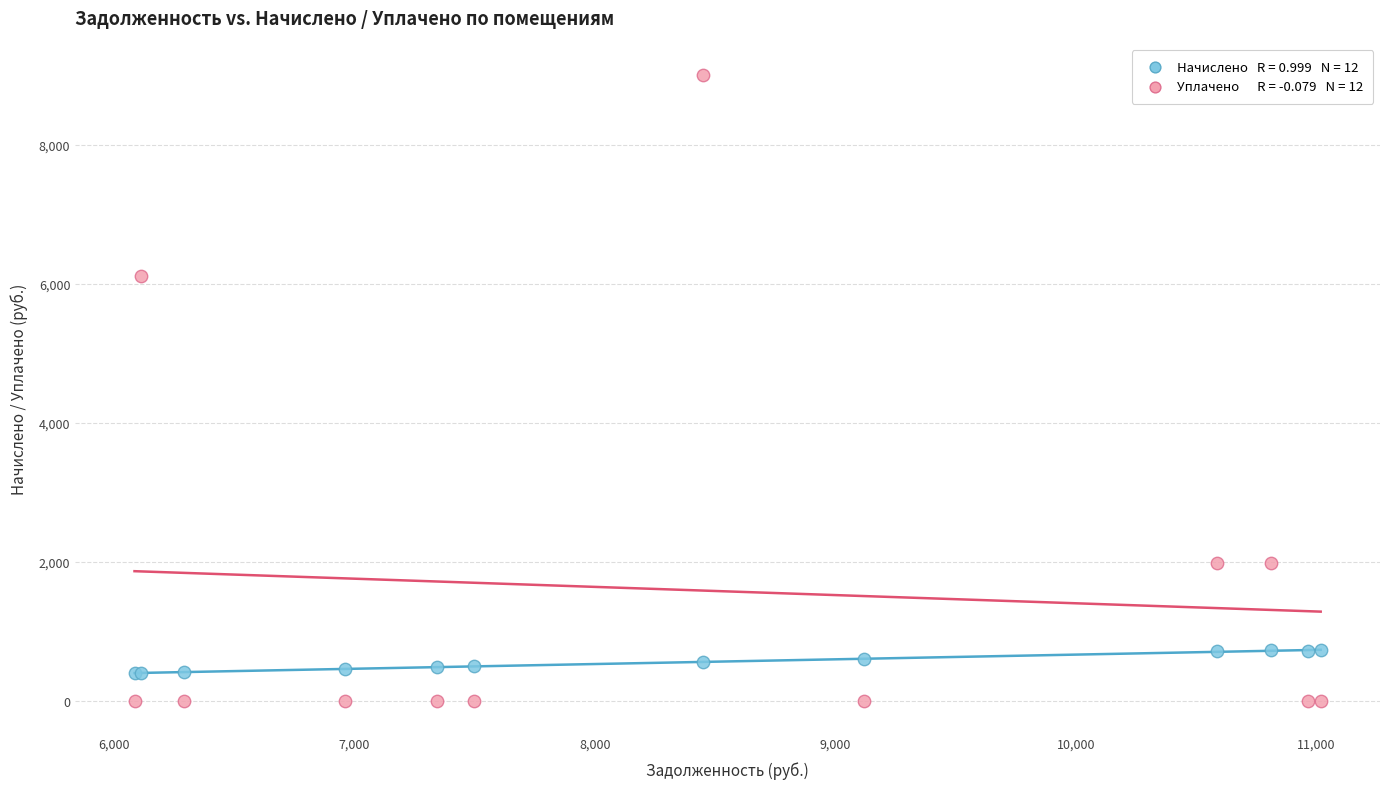

Across all series, what Y value is closest to 4504?

6111.8